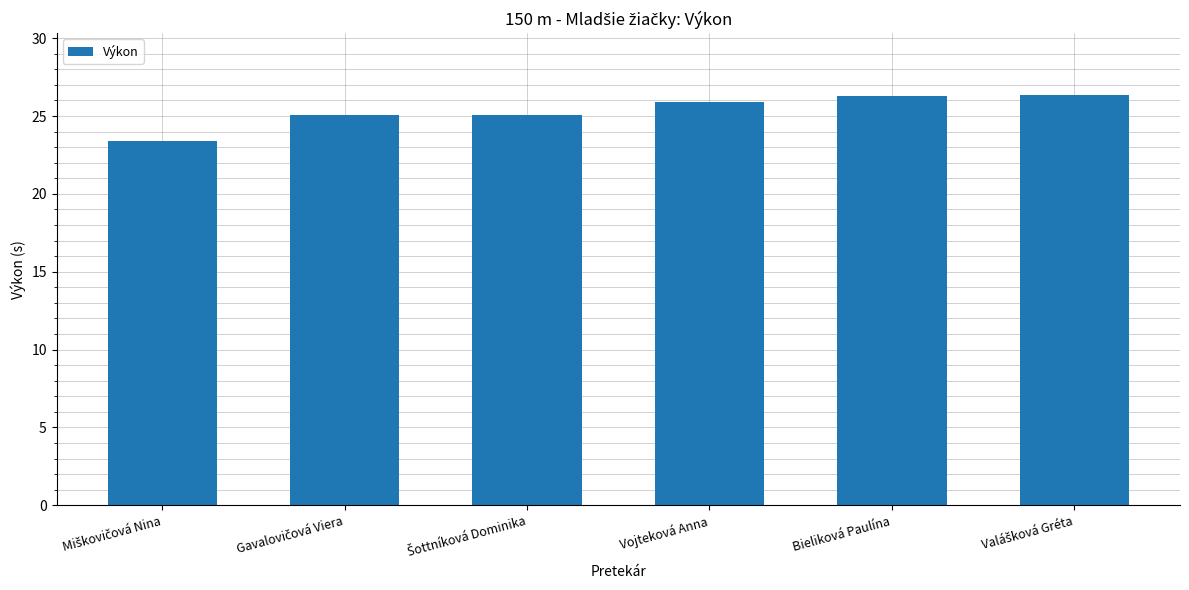

What is the value of the 4th bar from the left?

25.9